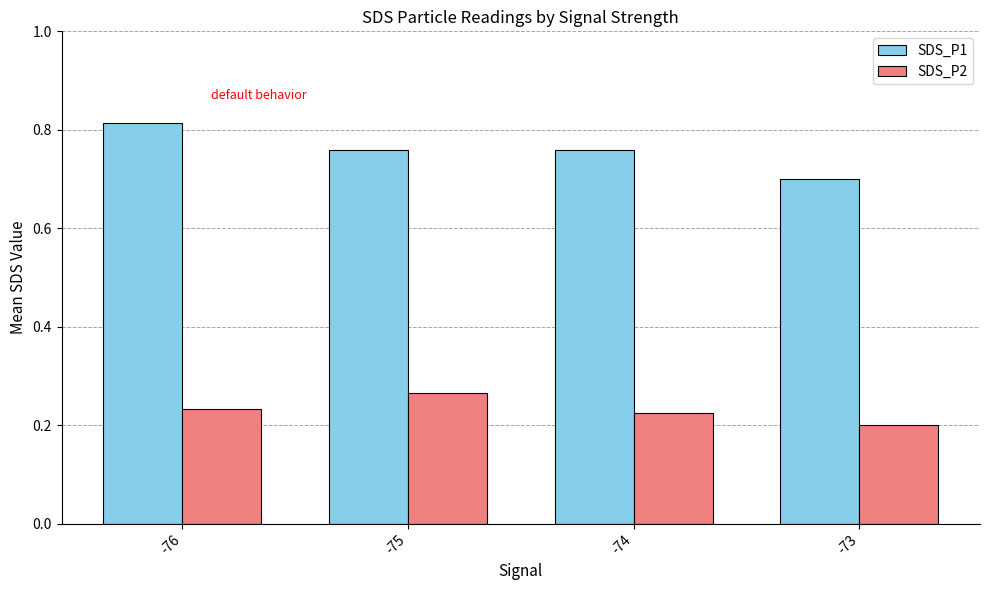

What is the total value across all series at -74?

1.0